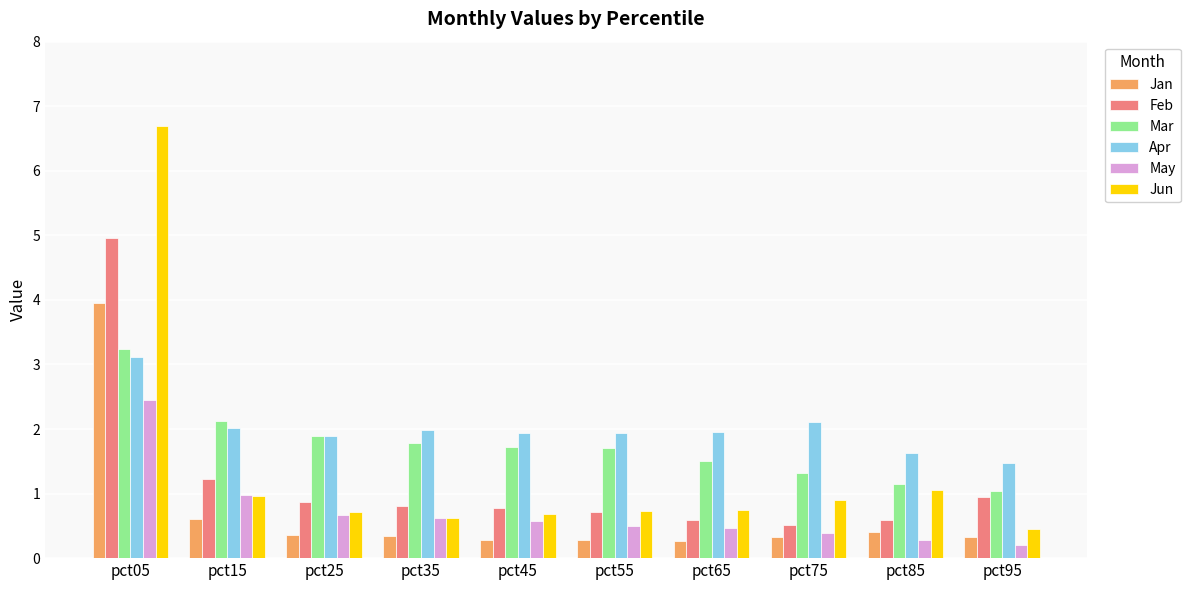

What is the value of the Jan bar at the 4th from the left?

0.3